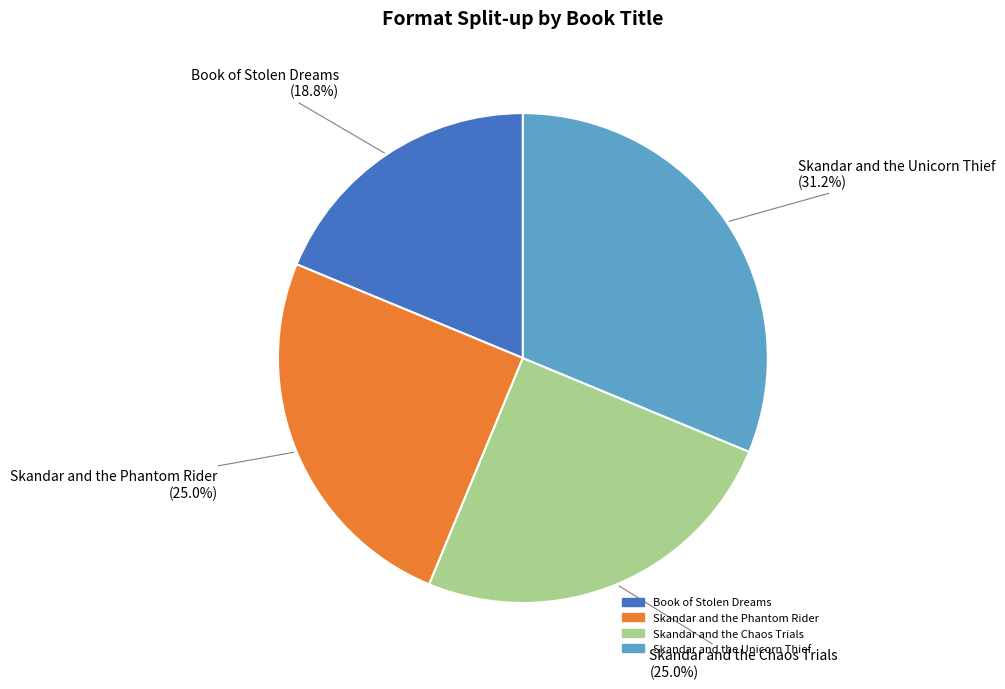

Is it true that Skandar and the Chaos Trials is 25% of the pie?

True